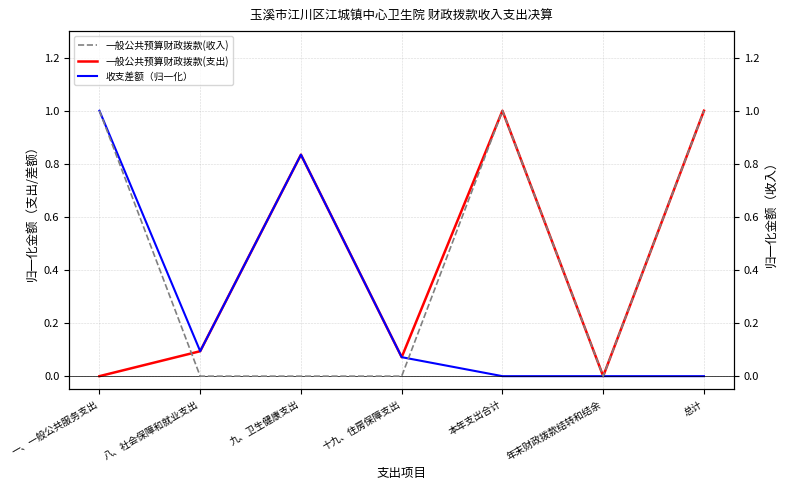

Which series changed the most between 一、一般公共服务支出 and 总计?

一般公共预算财政拨款(支出)